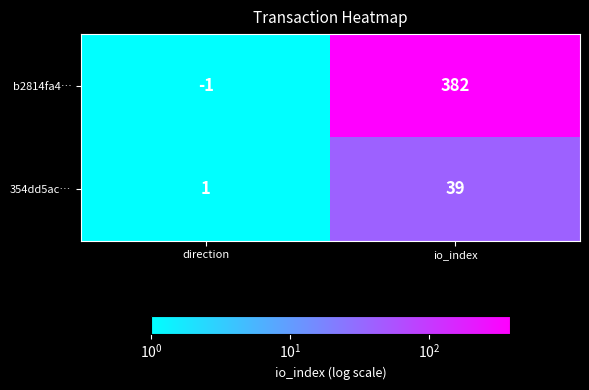

Reading right to left, extract all data points from this chart.

b2814fa4…: io_index=382	direction=-1
354dd5ac…: io_index=39	direction=1